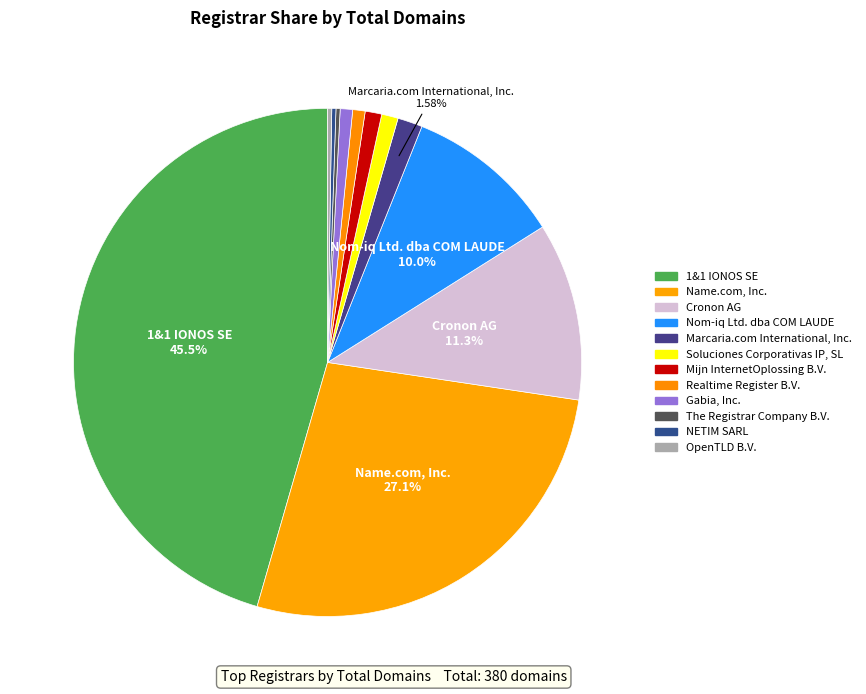

What is the change in value from Cronon AG to The Registrar Company B.V.?

-42